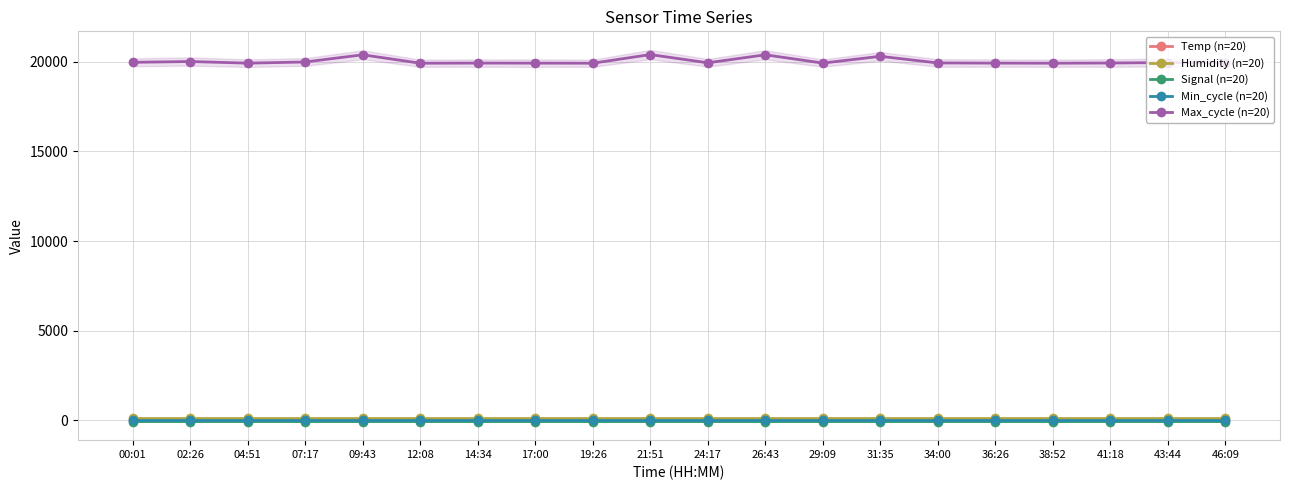

Which series changed the most between 02:26 and 26:43?

Max_cycle (n=20)